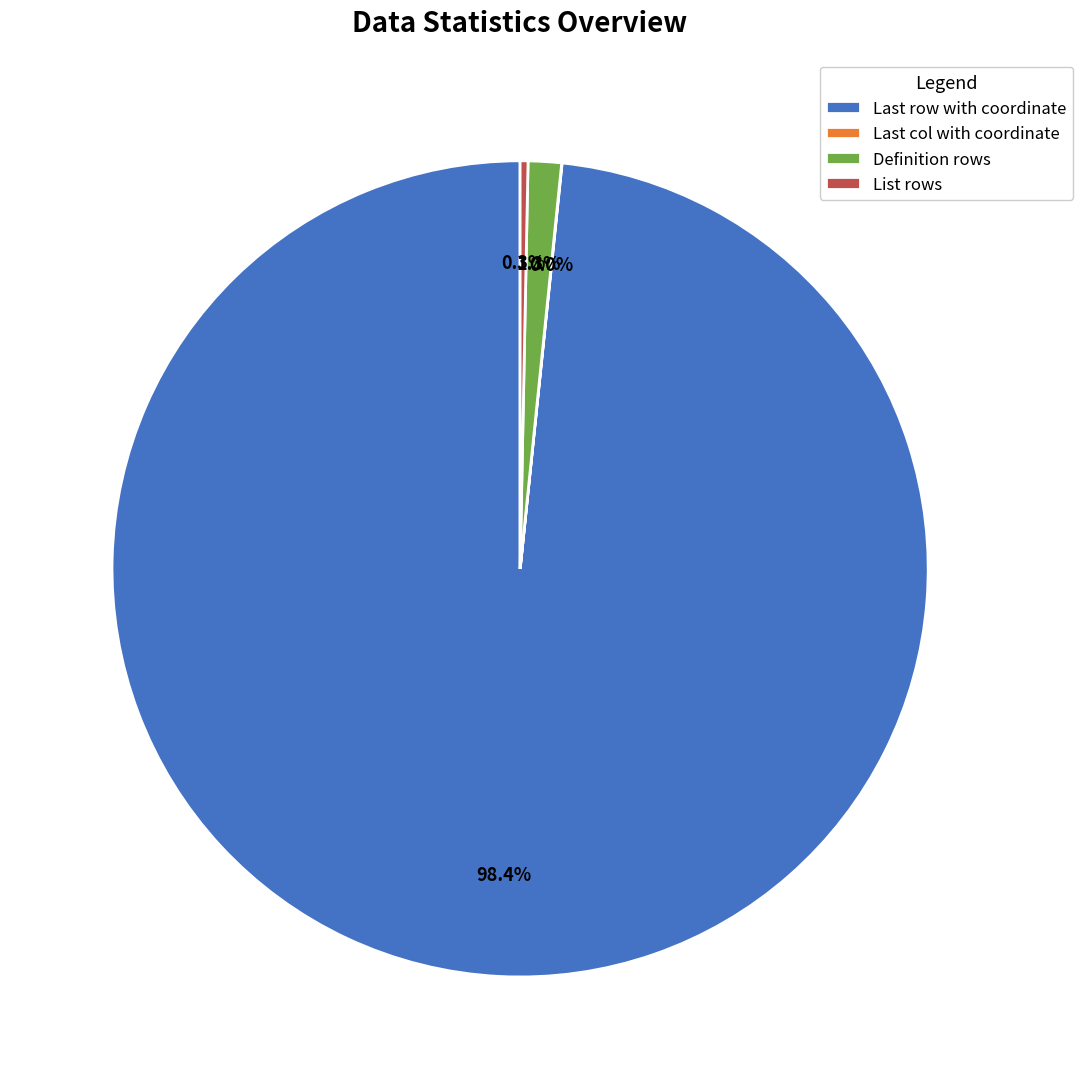

Is there a majority slice in this chart?

Yes